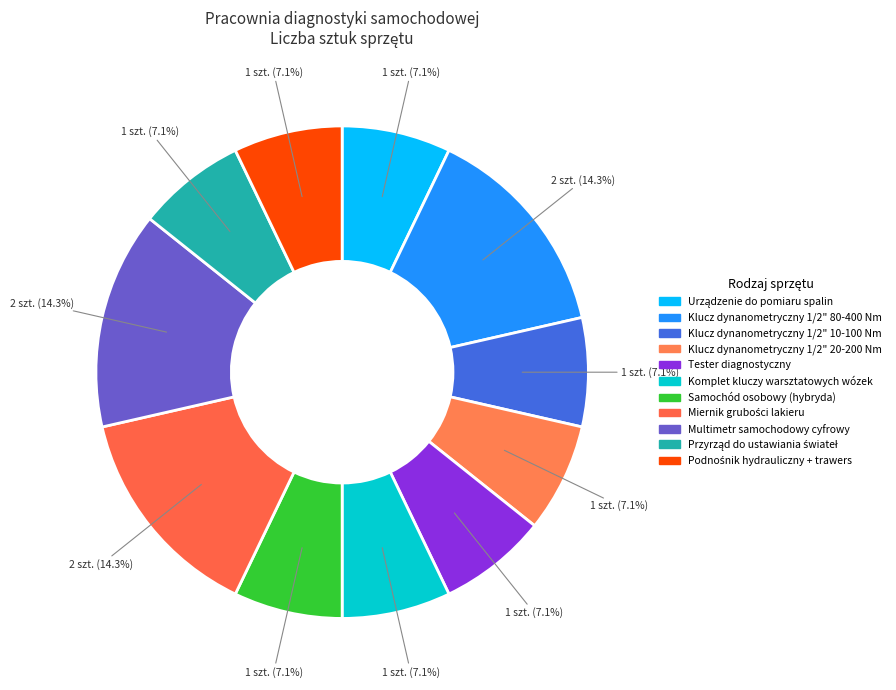

Combined, do Klucz dynanometryczny 1/2" 20-200 Nm and Urządzenie do pomiaru spalin account for over 50%?

No